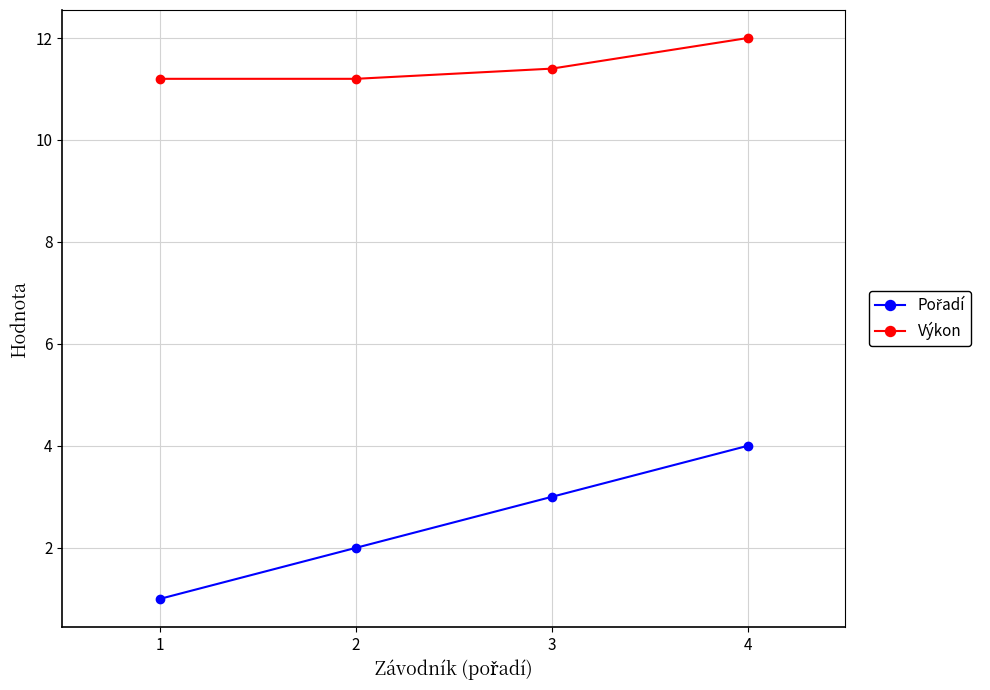

At how many categories does at least one series exceed 10?

4